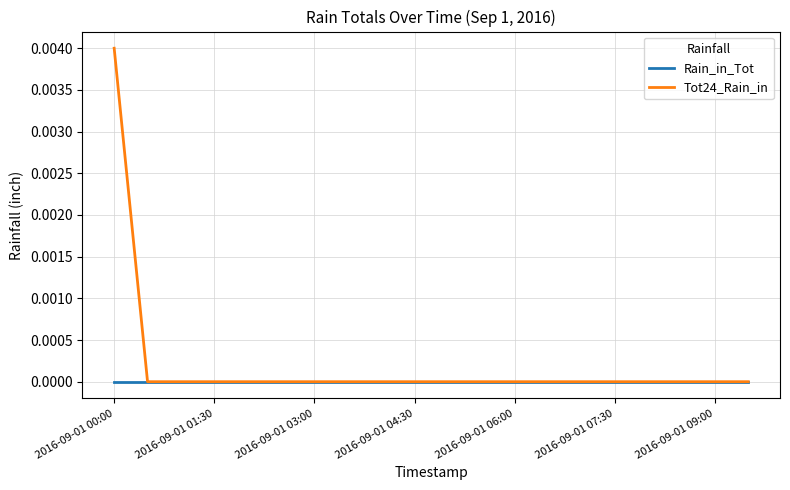

Which series has the largest total across all categories?

Tot24_Rain_in